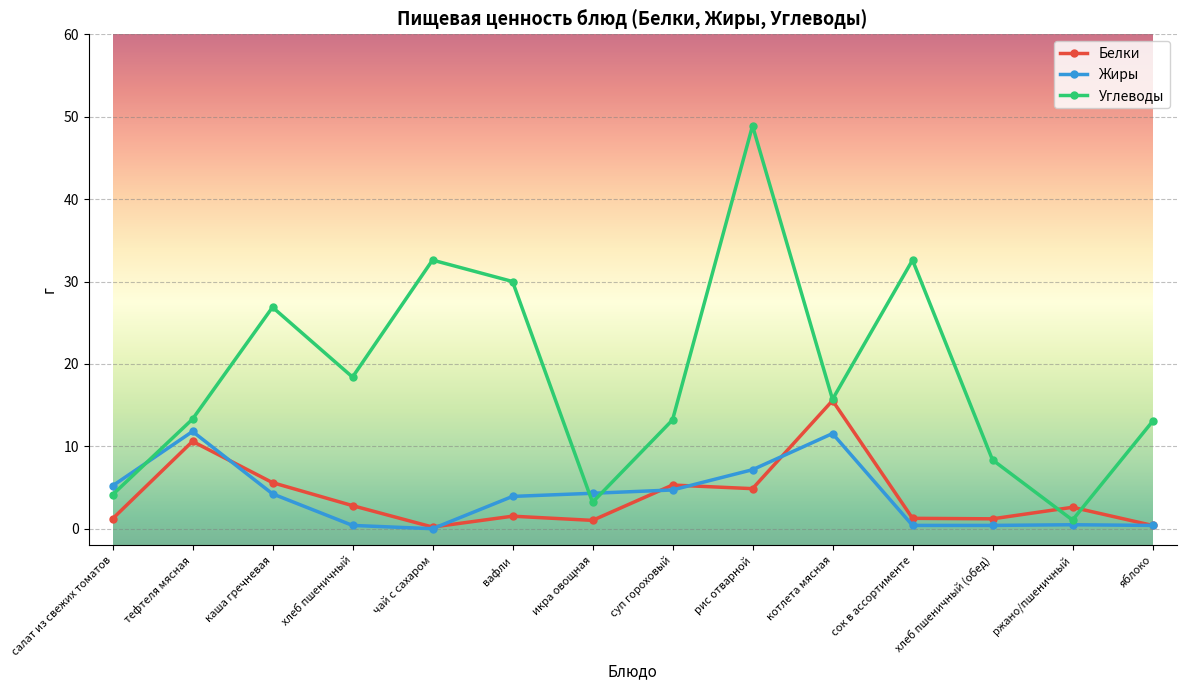

Rank the series by their maximum value, from lowest to highest.

Жиры, Белки, Углеводы